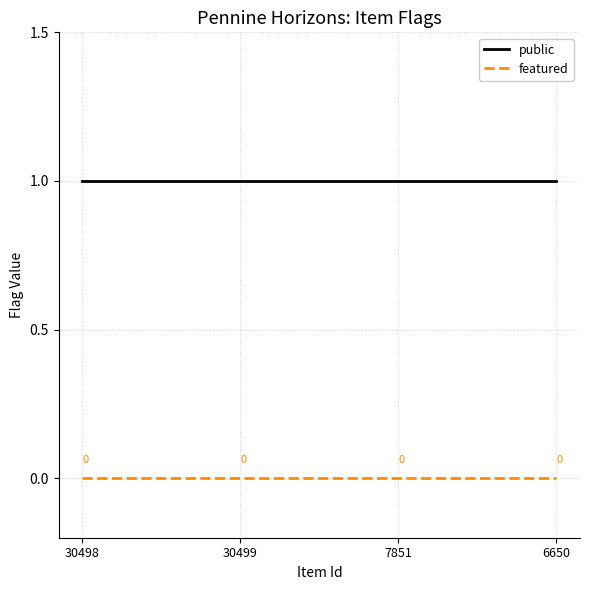

At how many categories does at least one series exceed 0?

4